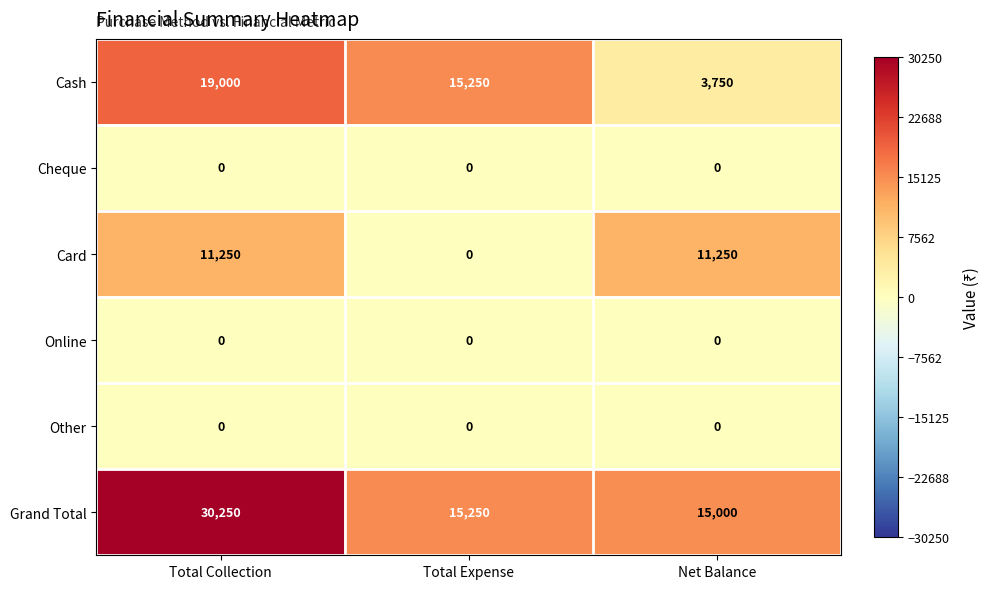

What is the sum of the Cash values at Total Collection and Total Expense?

34250